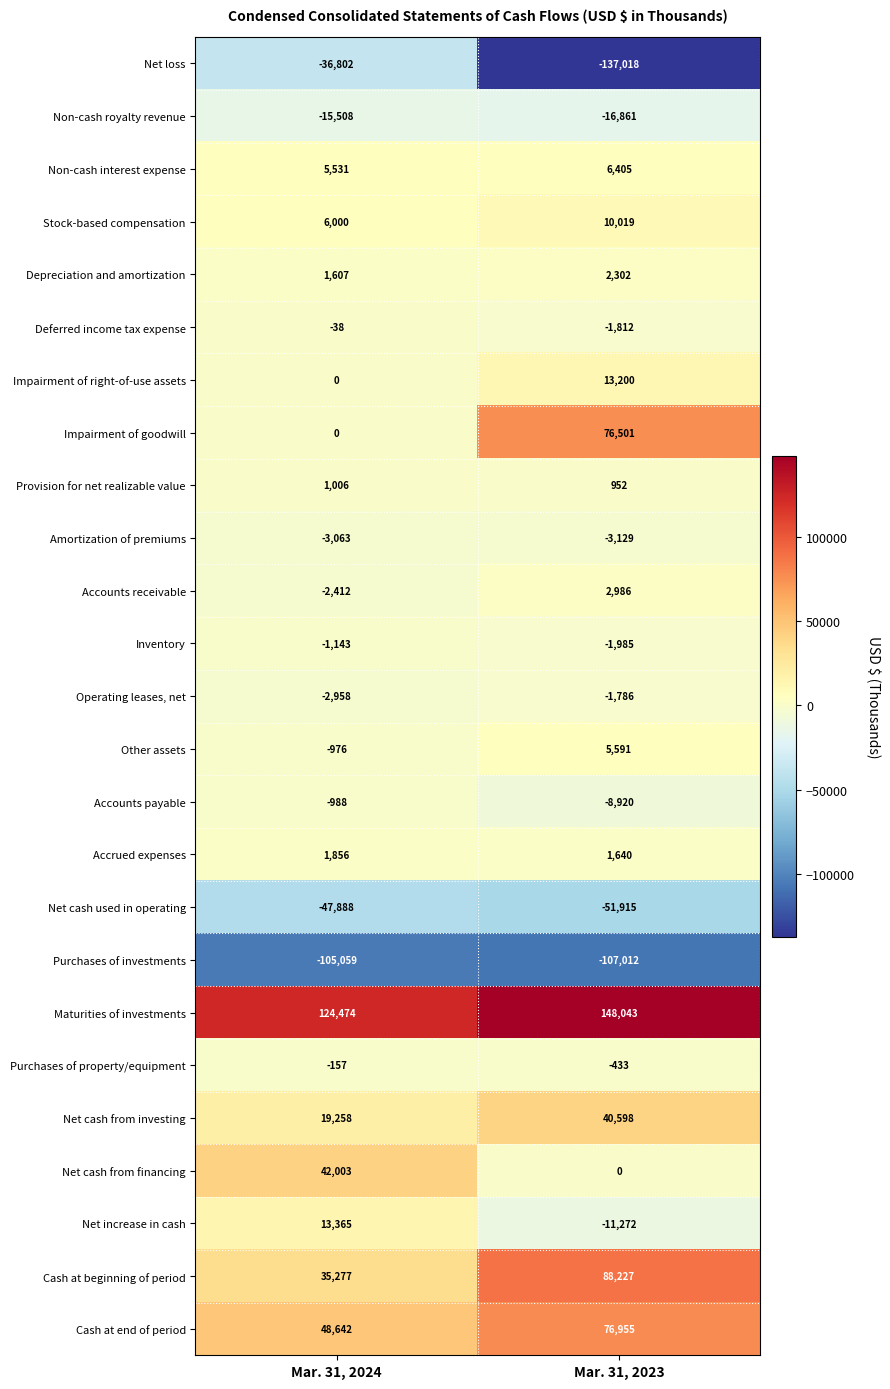

How many data points does each series have?

2